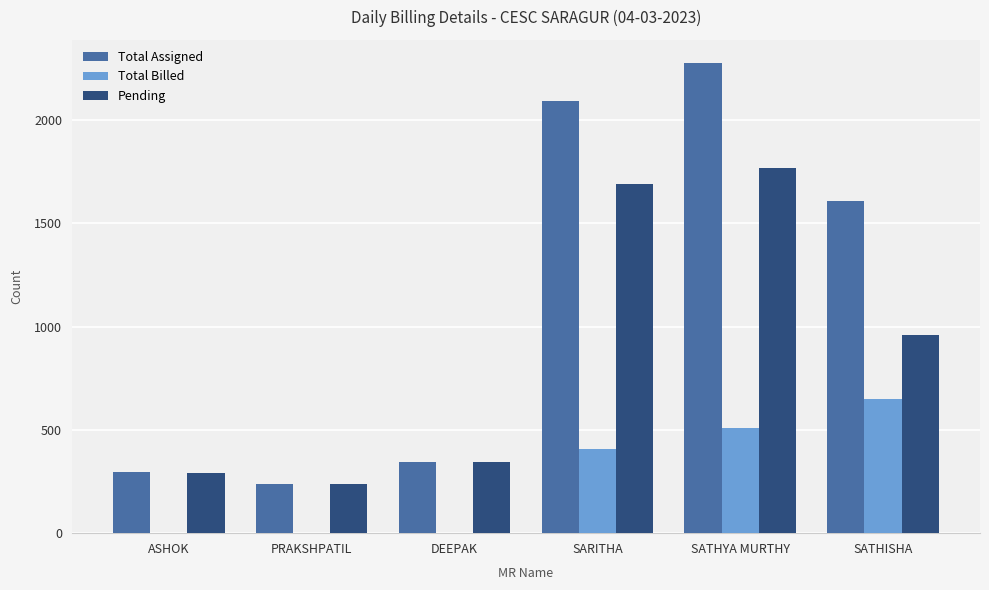

What value does the Pending series have at ASHOK, to the nearest 100?

300